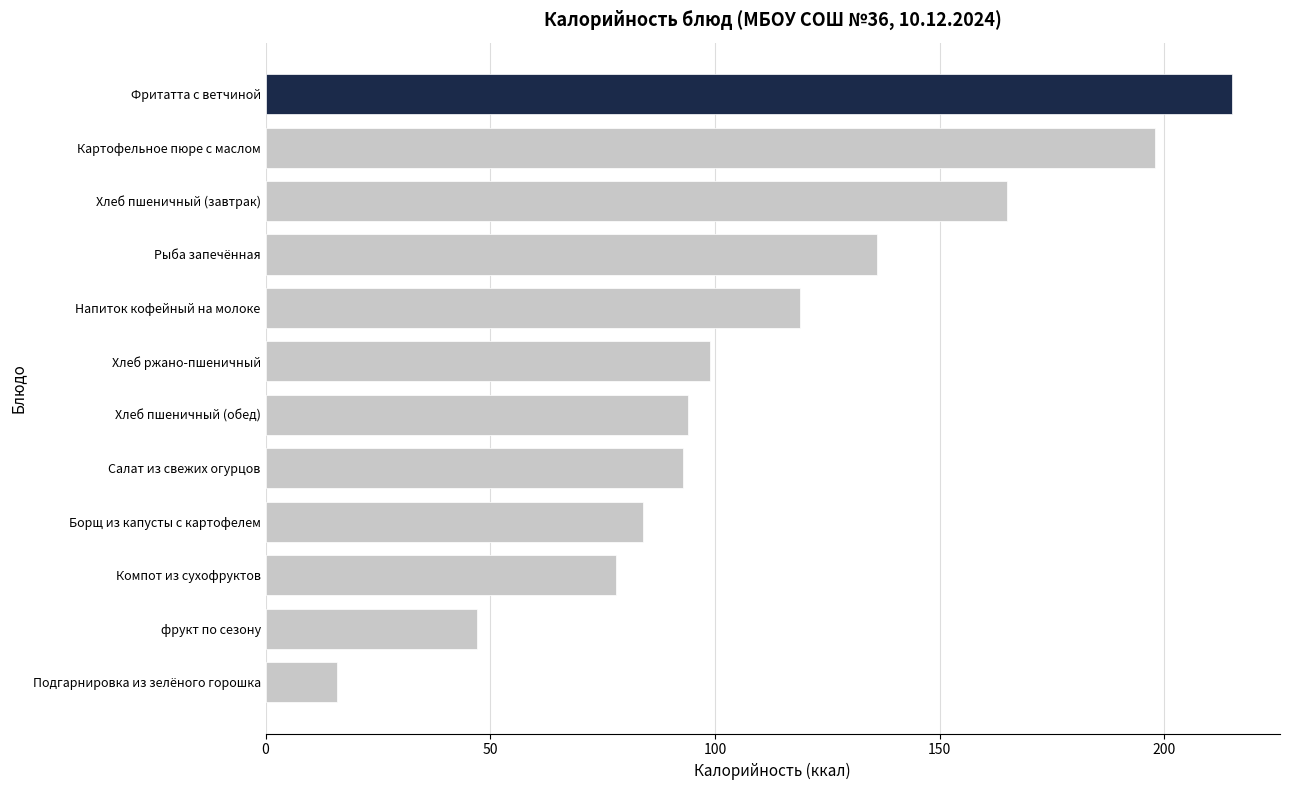

How many bars are there in total?

12